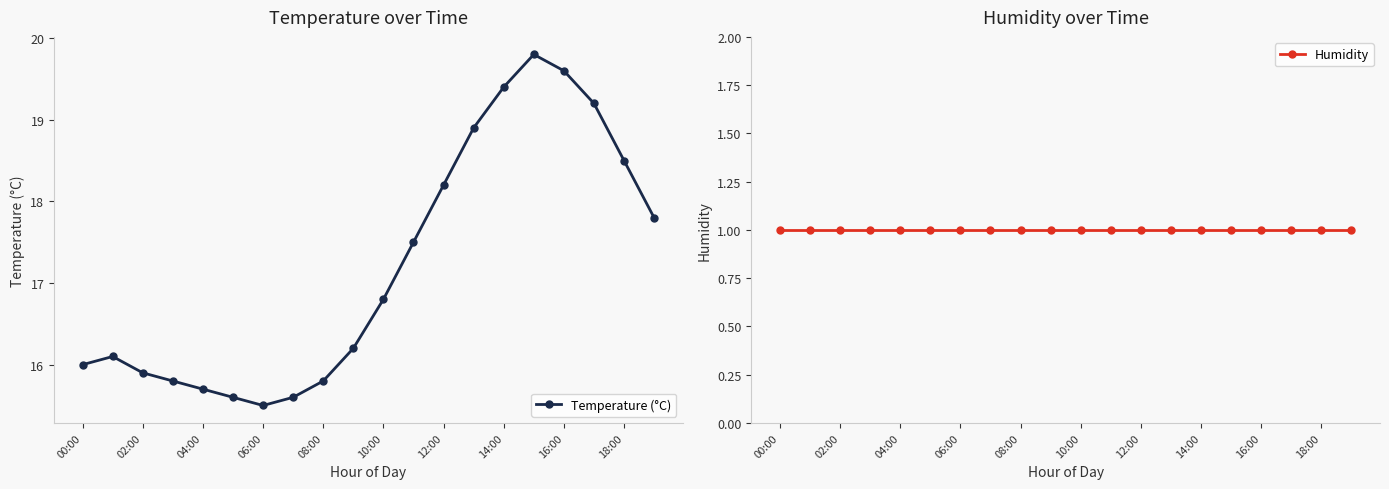

What are all the series names shown in the legend?

Temperature (°C), Humidity